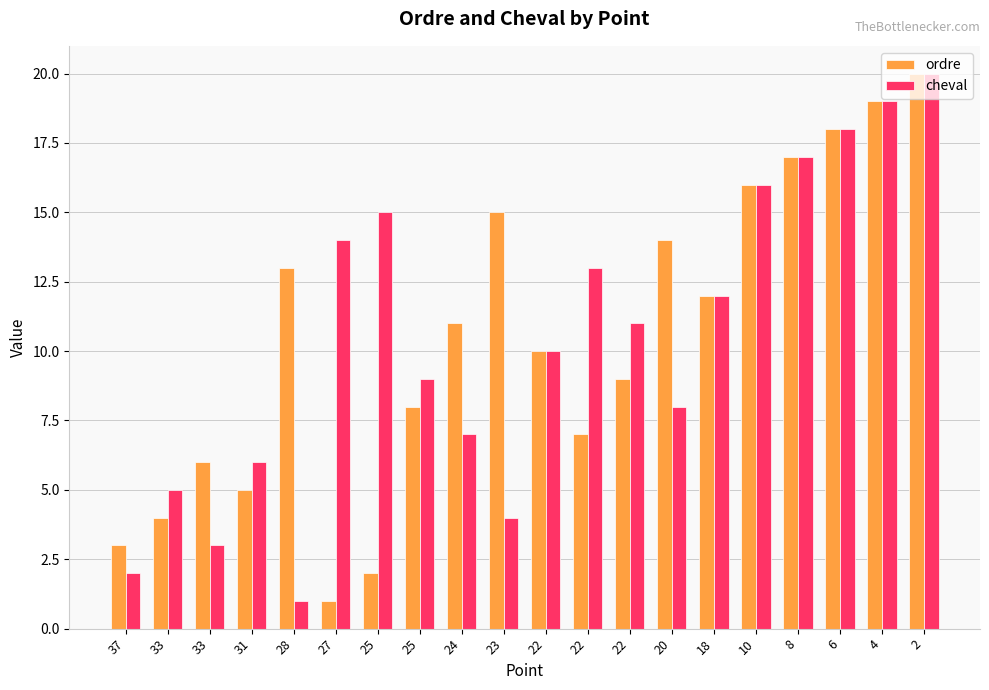

List the labels in order of ordre value, smallest first.

27, 25, 37, 33, 31, 33, 22, 25, 22, 22, 24, 18, 28, 20, 23, 10, 8, 6, 4, 2